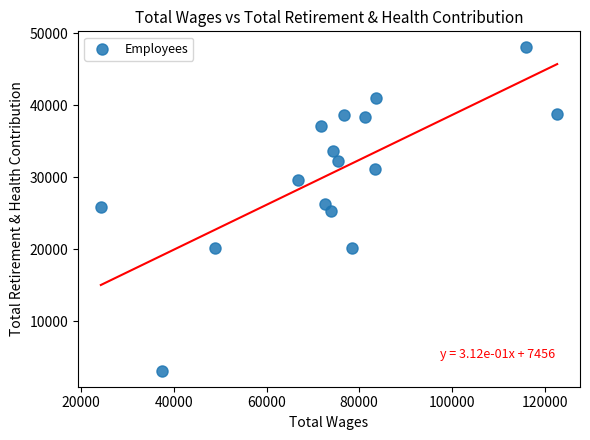

What is the range of Y values (max minus min)?

44942